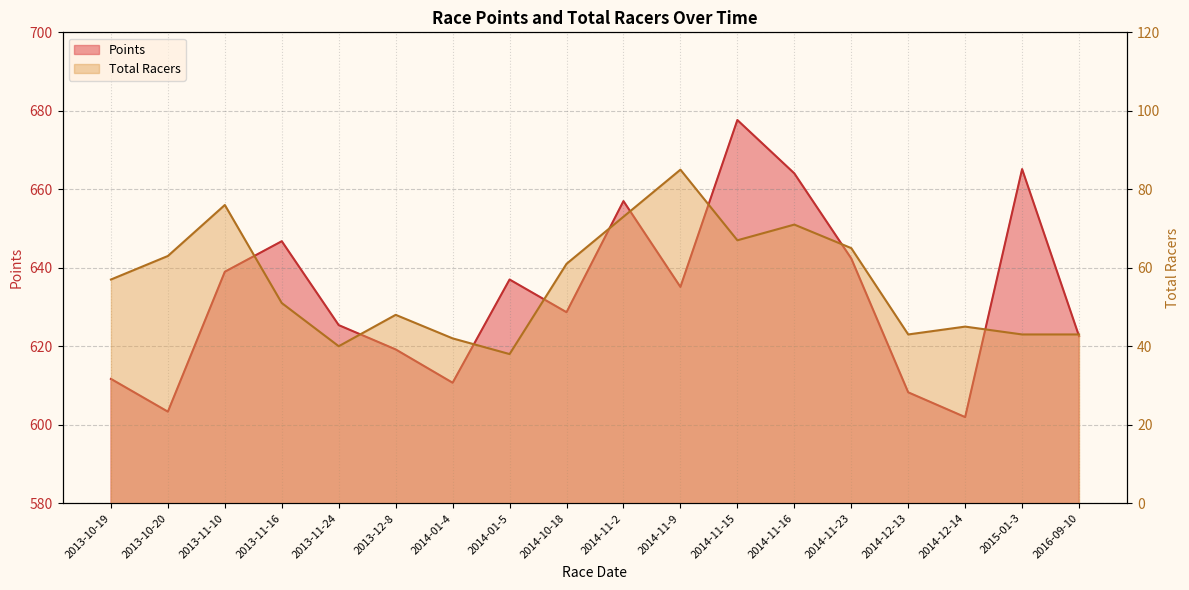

Is it true that Points equals 677.6 at 2014-11-15?

True